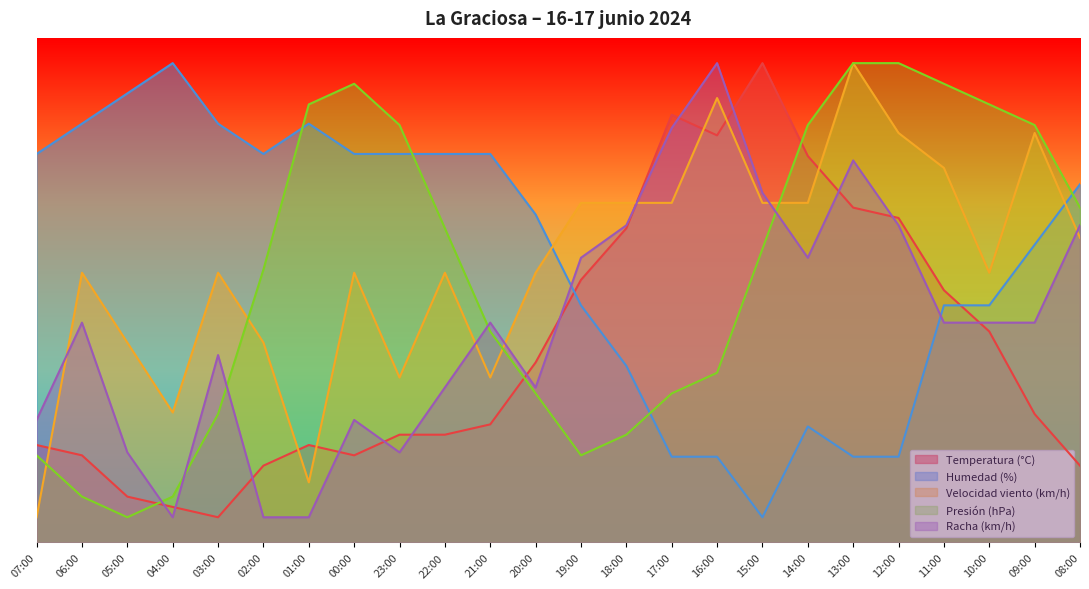

Reading left to right, list all the values displayed in this chart.

Temperatura (°C): 07:00=19.3	06:00=17.3	05:00=9.1	04:00=7.0	03:00=5.0	02:00=15.2	01:00=19.3	00:00=17.3	23:00=21.4	22:00=21.4	21:00=23.4	20:00=35.7	19:00=52.0	18:00=62.3	17:00=84.8	16:00=80.7	15:00=95.0	14:00=76.6	13:00=66.4	12:00=64.3	11:00=50.0	10:00=41.8	09:00=25.5	08:00=15.2
Humedad (%): 07:00=77.0	06:00=83.0	05:00=89.0	04:00=95.0	03:00=83.0	02:00=77.0	01:00=83.0	00:00=77.0	23:00=77.0	22:00=77.0	21:00=77.0	20:00=65.0	19:00=47.0	18:00=35.0	17:00=17.0	16:00=17.0	15:00=5.0	14:00=23.0	13:00=17.0	12:00=17.0	11:00=47.0	10:00=47.0	09:00=59.0	08:00=71.0
Velocidad viento (km/h): 07:00=5.0	06:00=53.5	05:00=39.6	04:00=25.8	03:00=53.5	02:00=39.6	01:00=11.9	00:00=53.5	23:00=32.7	22:00=53.5	21:00=32.7	20:00=53.5	19:00=67.3	18:00=67.3	17:00=67.3	16:00=88.1	15:00=67.3	14:00=67.3	13:00=95.0	12:00=81.2	11:00=74.2	10:00=53.5	09:00=81.2	08:00=60.4
Presión (hPa): 07:00=17.3	06:00=9.1	05:00=5.0	04:00=9.1	03:00=25.5	02:00=54.1	01:00=86.8	00:00=90.9	23:00=82.7	22:00=62.3	21:00=41.8	20:00=29.5	19:00=17.3	18:00=21.4	17:00=29.5	16:00=33.6	15:00=58.2	14:00=82.7	13:00=95.0	12:00=95.0	11:00=90.9	10:00=86.8	09:00=82.7	08:00=66.4
Racha (km/h): 07:00=24.3	06:00=43.6	05:00=17.9	04:00=5.0	03:00=37.1	02:00=5.0	01:00=5.0	00:00=24.3	23:00=17.9	22:00=30.7	21:00=43.6	20:00=30.7	19:00=56.4	18:00=62.9	17:00=82.1	16:00=95.0	15:00=69.3	14:00=56.4	13:00=75.7	12:00=62.9	11:00=43.6	10:00=43.6	09:00=43.6	08:00=62.9